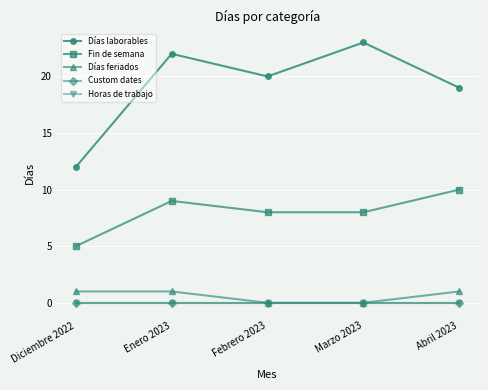

The Custom dates series shows 0 at Febrero 2023. True or false?

True